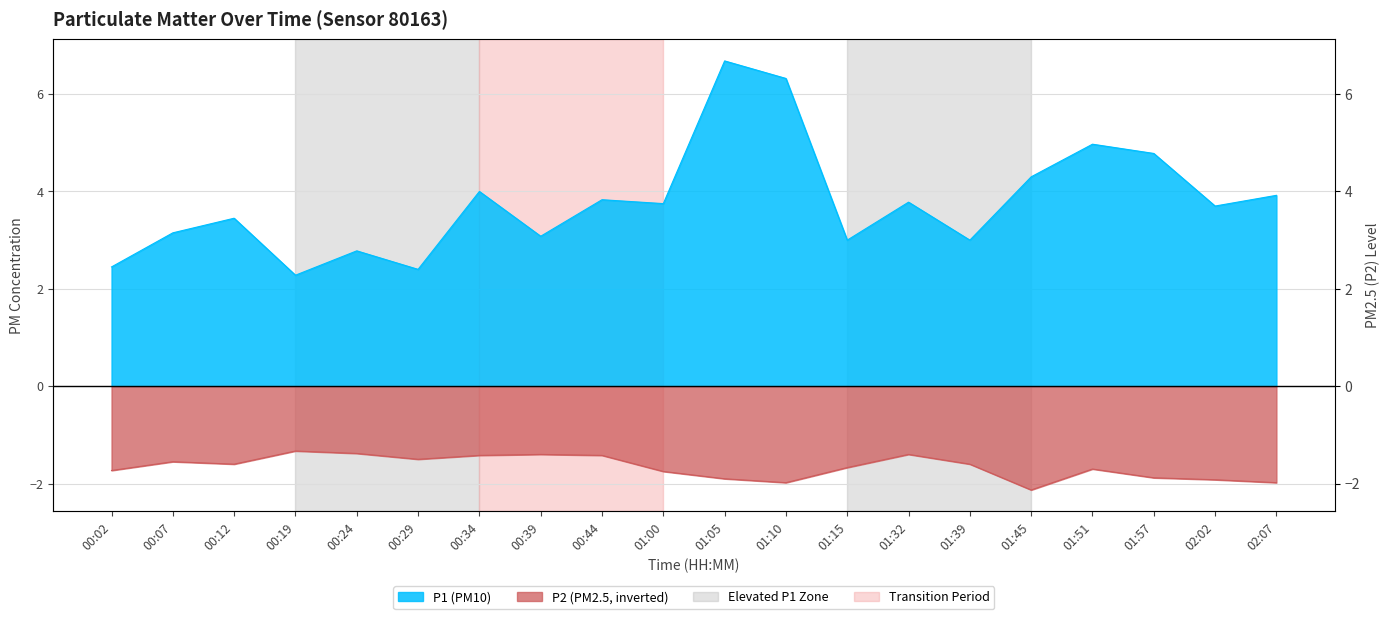

What is the sum of all P1 values?

75.6